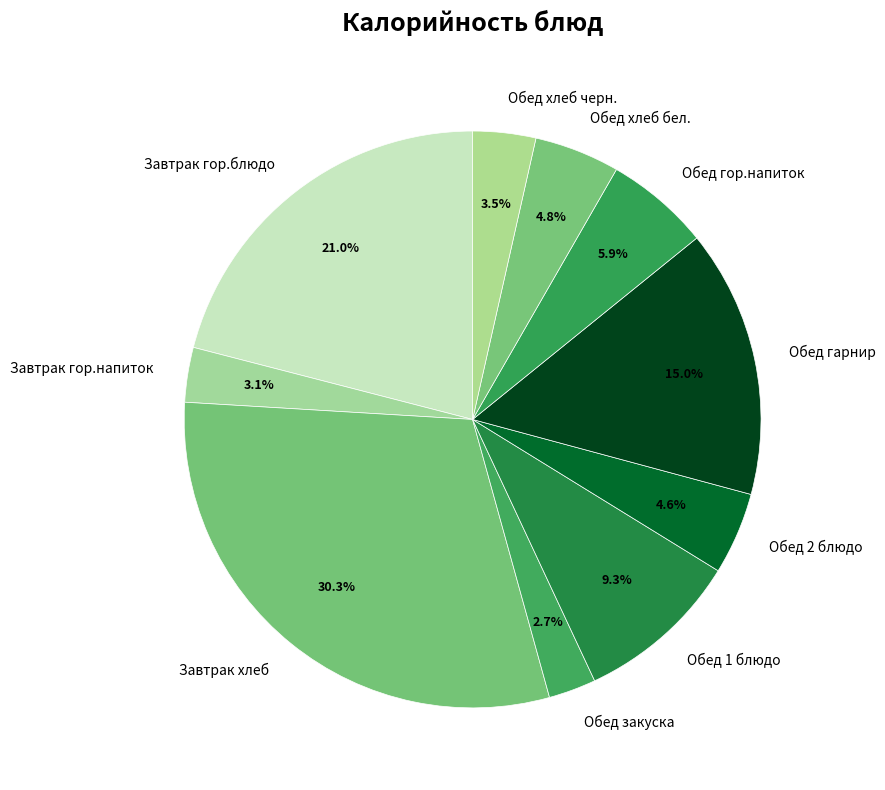

Count the number of slices in the pie.

10